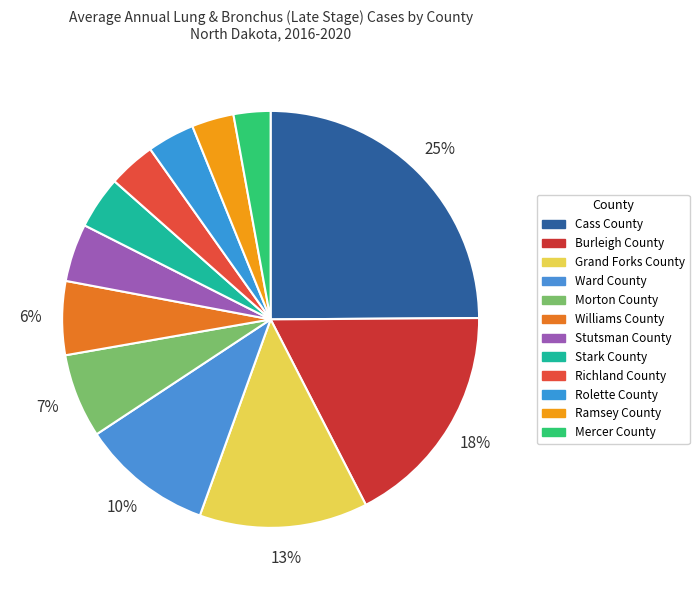

To the nearest percent, what is the combined percentage of Grand Forks County and Ramsey County?

16%